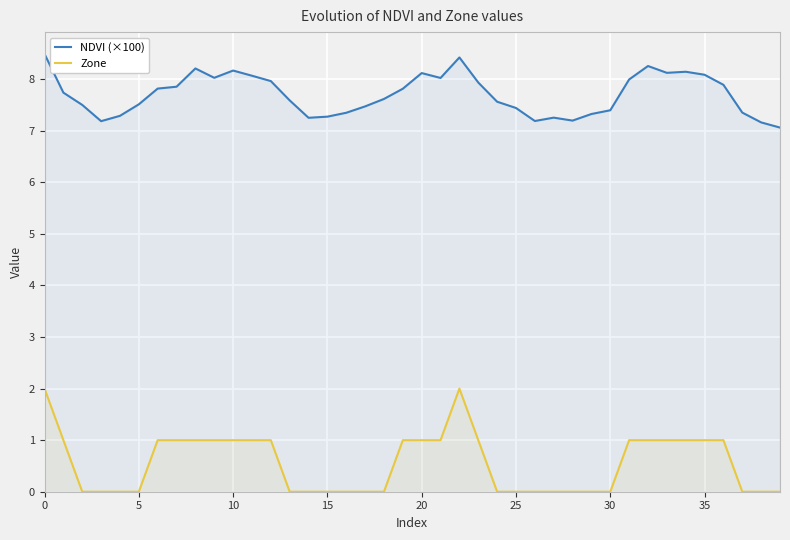

How many data points in Zone are less than 1?

20